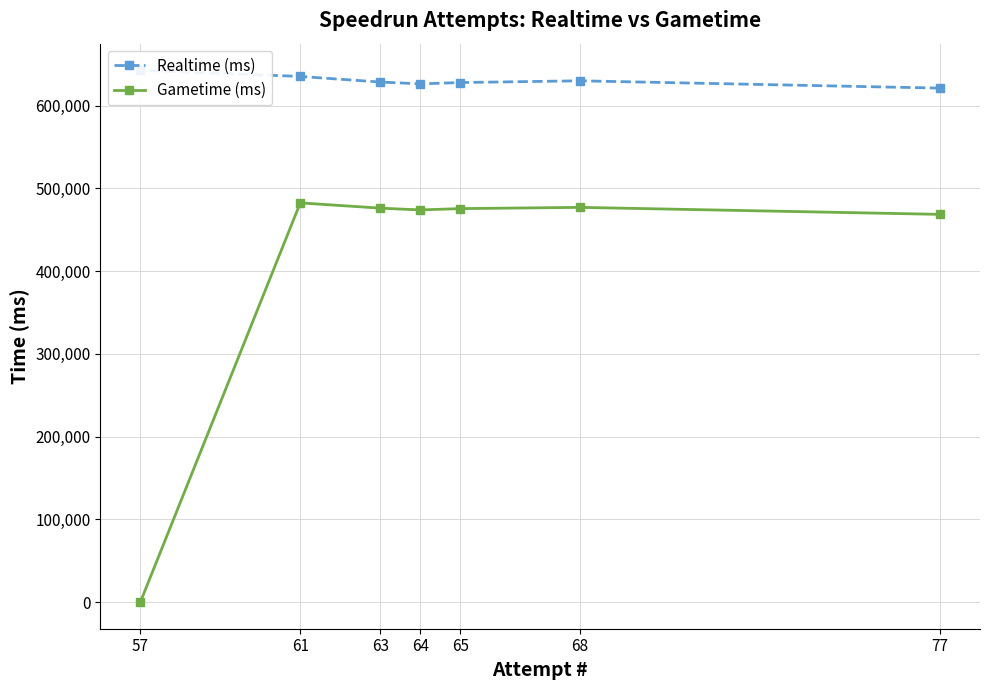

True or false: Gametime (ms) and Realtime (ms) cross at least once.

False